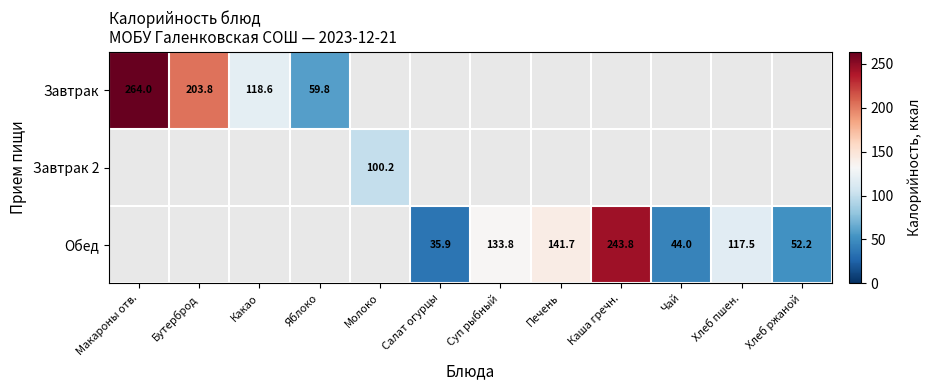

At how many categories does at least one series exceed 138?

4